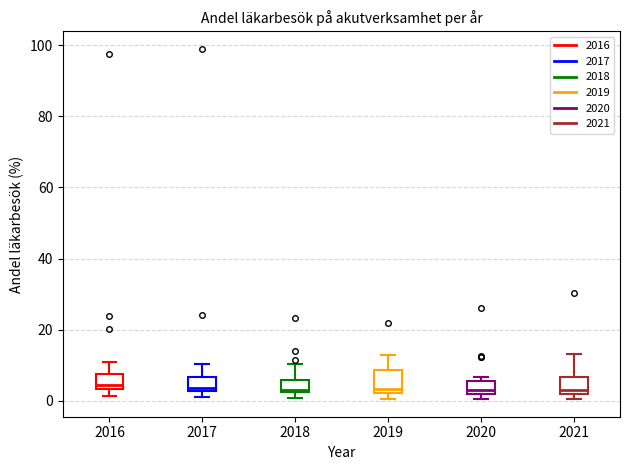

Reading left to right, transcribe this box plot: for each box, give where its median line is, the range the box spans, and where its two whiskers end, as read against the y-axis. The values are not printed on the chart, so give them approximately, as read against the axis.

2016: median 4 (just above the box's lower edge), box 4 to 8, whiskers 2 to 10
2017: median 4, box 2 to 6, whiskers 2 (just below the box's lower edge) to 10
2018: median 4, box 2 to 6, whiskers 0 to 10
2019: median 4, box 2 to 8, whiskers 0 to 12
2020: median 4, box 2 to 6, whiskers 0 to 6 (just above the box's upper edge)
2021: median 2 (just above the box's lower edge), box 2 to 6, whiskers 0 to 14